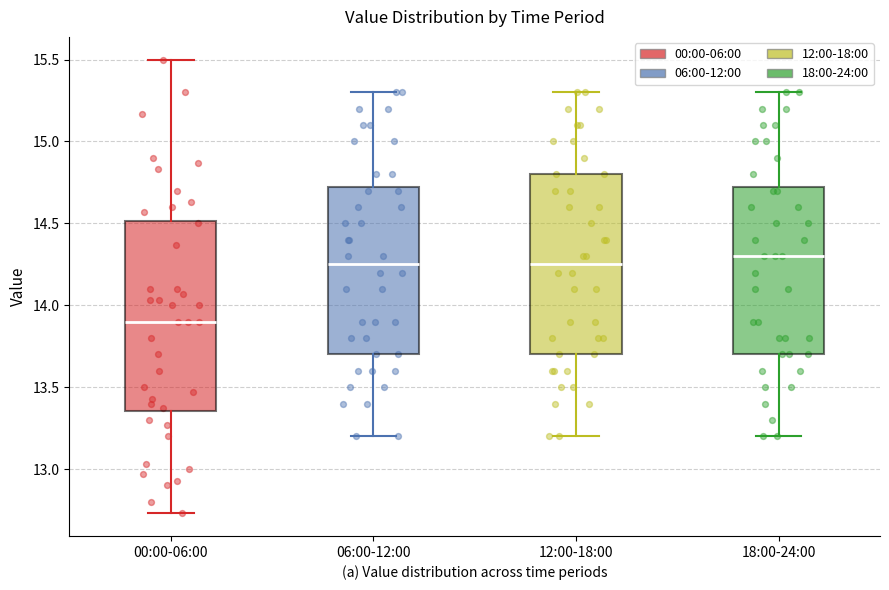

Reading left to right, transcribe this box plot: for each box, give where its median line is, the range the box spans, and where its two whiskers end, as read against the y-axis. The values are not printed on the chart, so give them approximately, as read against the axis.

00:00-06:00: median 13.90, box 13.35 to 14.50, whiskers 12.75 to 15.50
06:00-12:00: median 14.25, box 13.70 to 14.75, whiskers 13.20 to 15.30
12:00-18:00: median 14.25, box 13.70 to 14.80, whiskers 13.20 to 15.30
18:00-24:00: median 14.30, box 13.70 to 14.75, whiskers 13.20 to 15.30